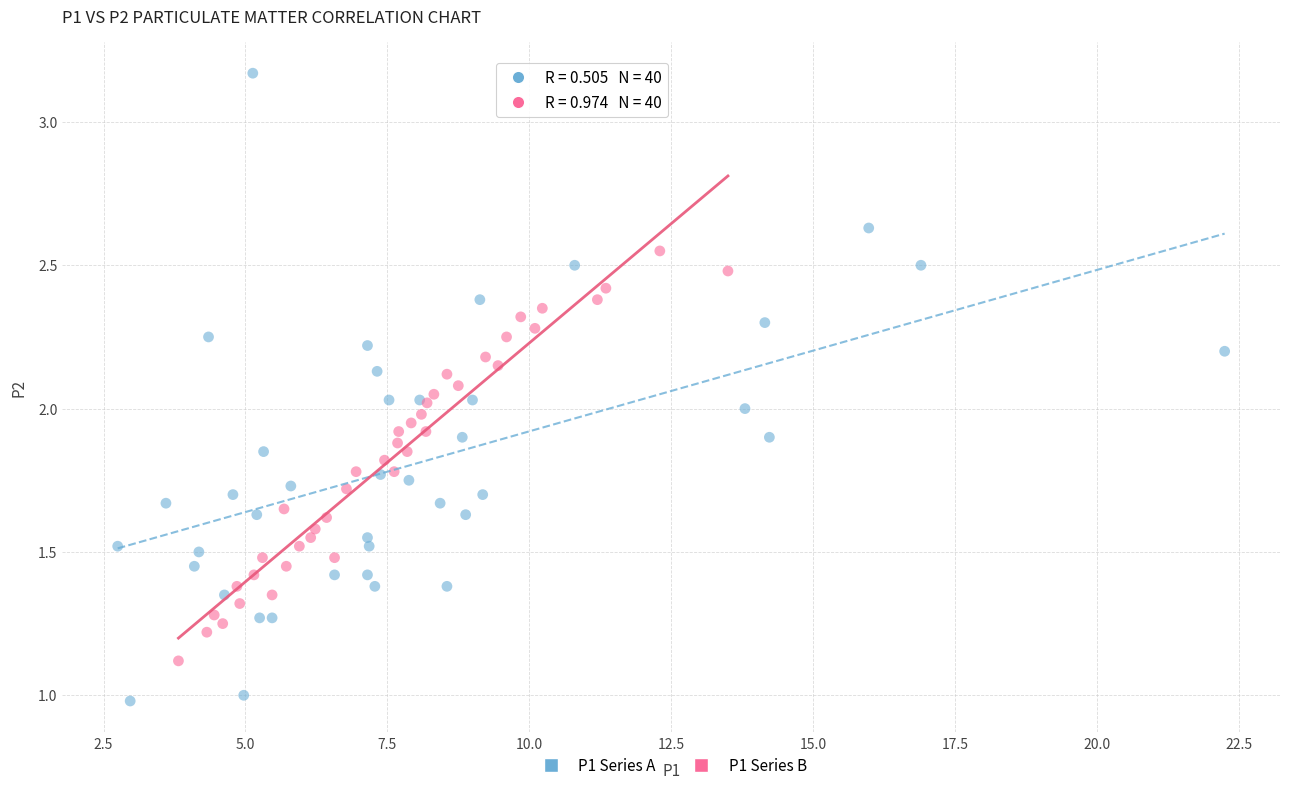

Which series contains the highest Y value?

P1 Series A